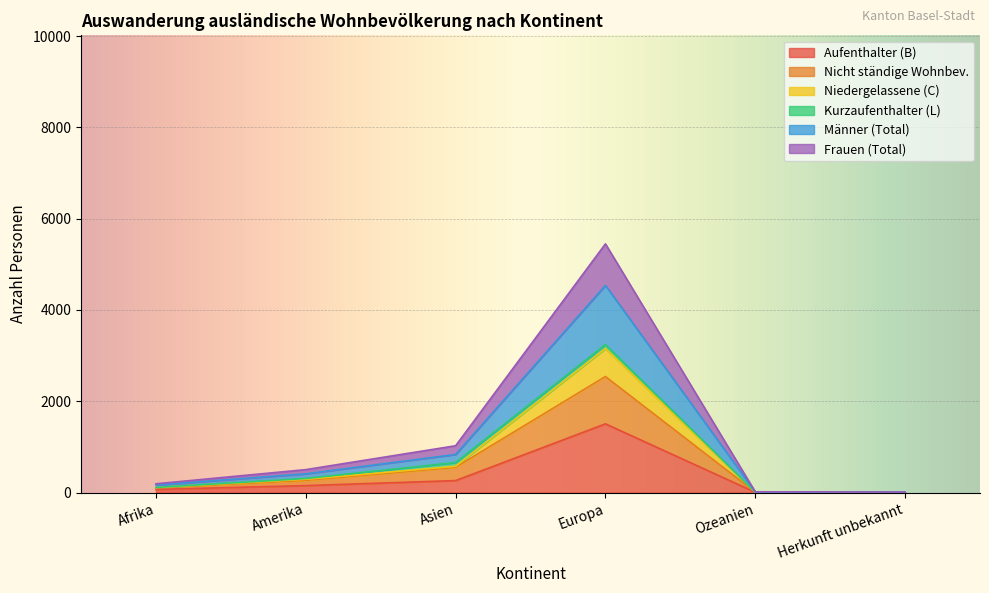

Rank the categories by Niedergelassene (C) value from highest to lowest.

Europa, Asien, Amerika, Afrika, Ozeanien, Herkunft unbekannt